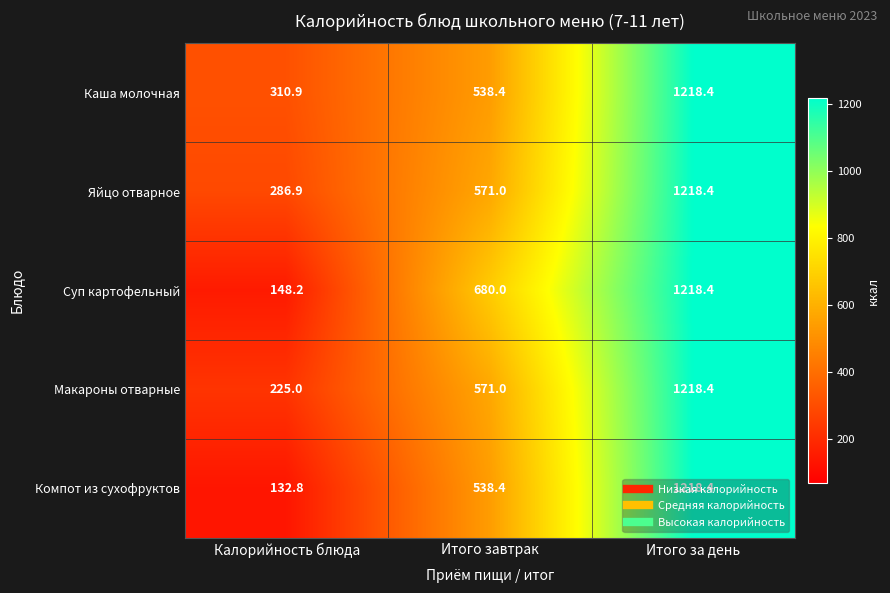

At which label is Каша молочная closest to 764?

Итого завтрак